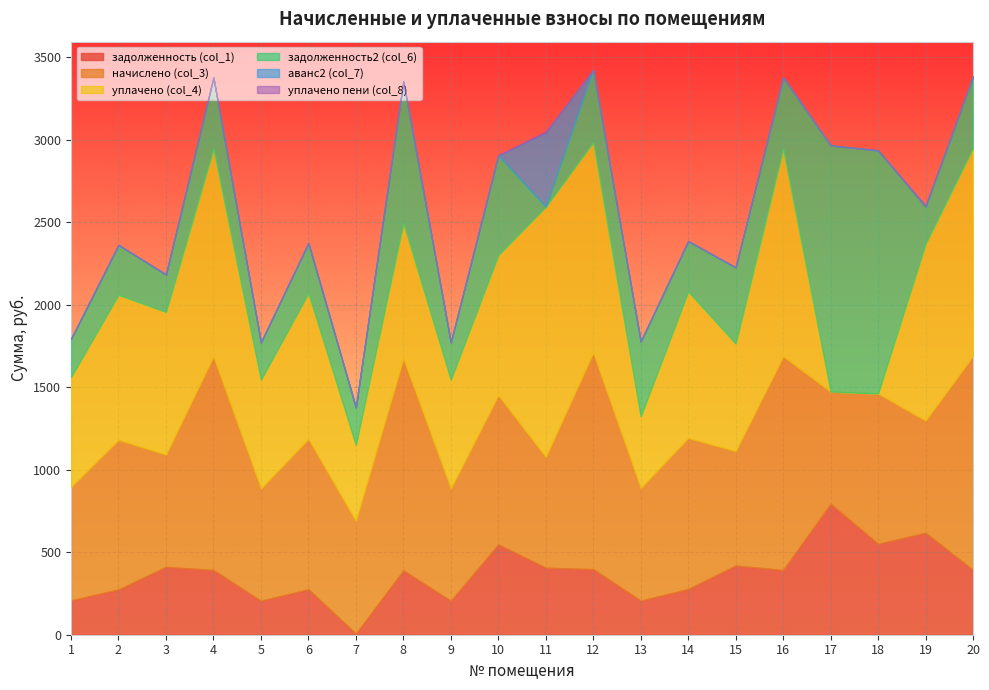

What is the value of the уплачено пени (col_8) point at the 3rd from the left?

0.1